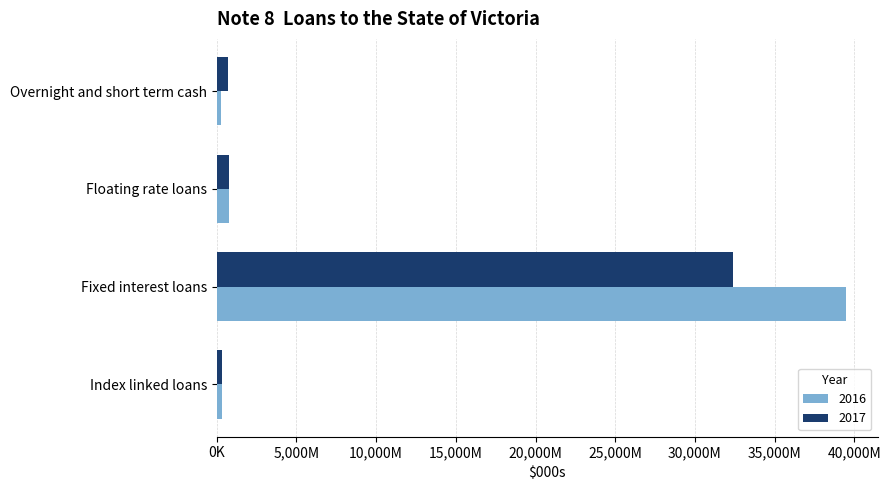

Between Overnight and short term cash and Floating rate loans, which is larger?

Floating rate loans